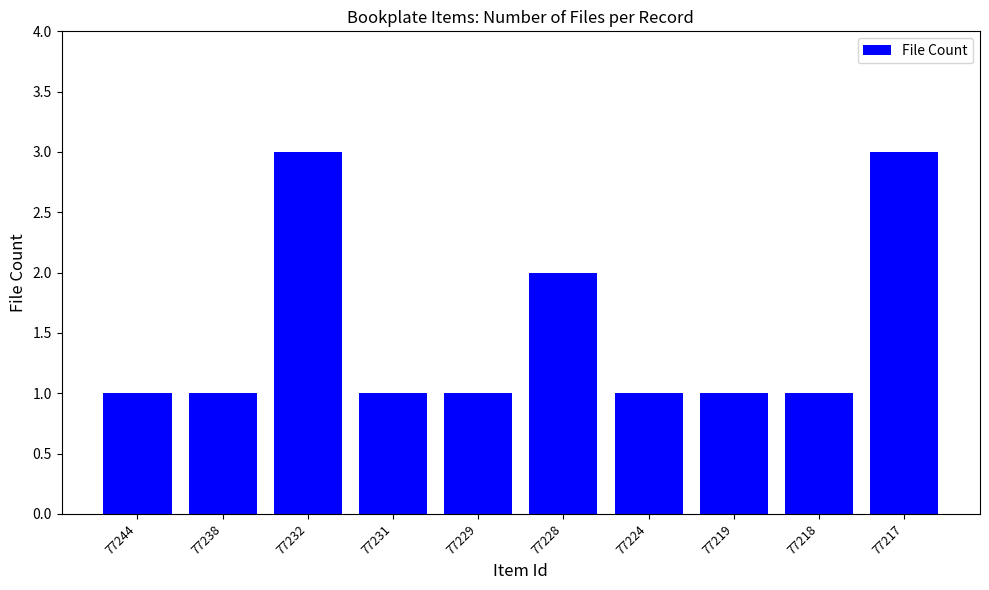

Are the bars horizontal?

No